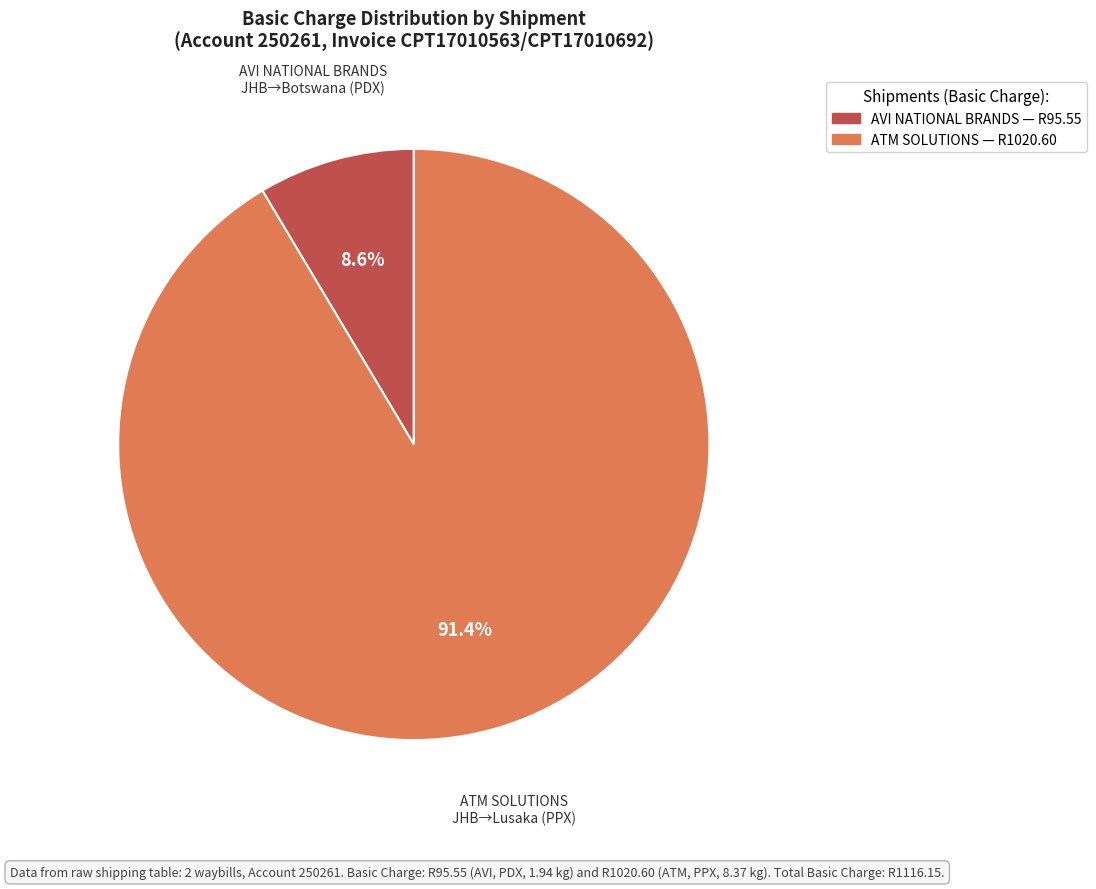

Is there any slice that represents more than half of the pie?

Yes